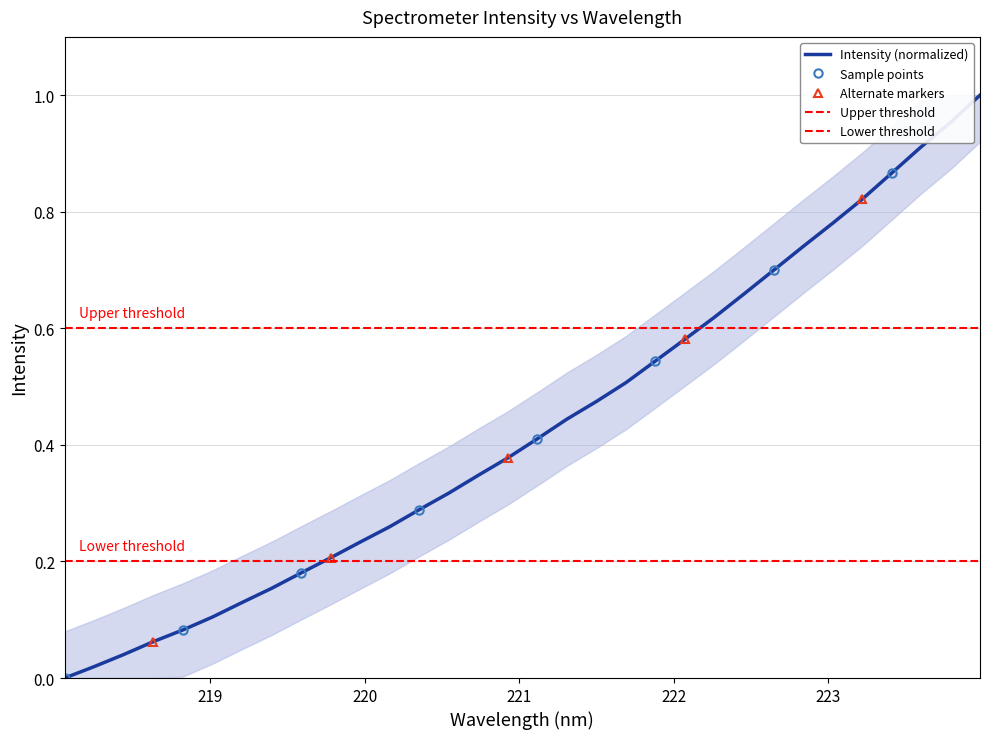

Reading right to left, transcribe all the data shown in this chart.

1.0	1.0	0.9	0.9	0.8	0.8	0.7	0.7	0.7	0.6	0.6	0.5	0.5	0.5	0.4	0.4	0.4	0.3	0.3	0.3	0.3	0.2	0.2	0.2	0.2	0.1	0.1	0.1	0.1	0.0	0.0	0.0